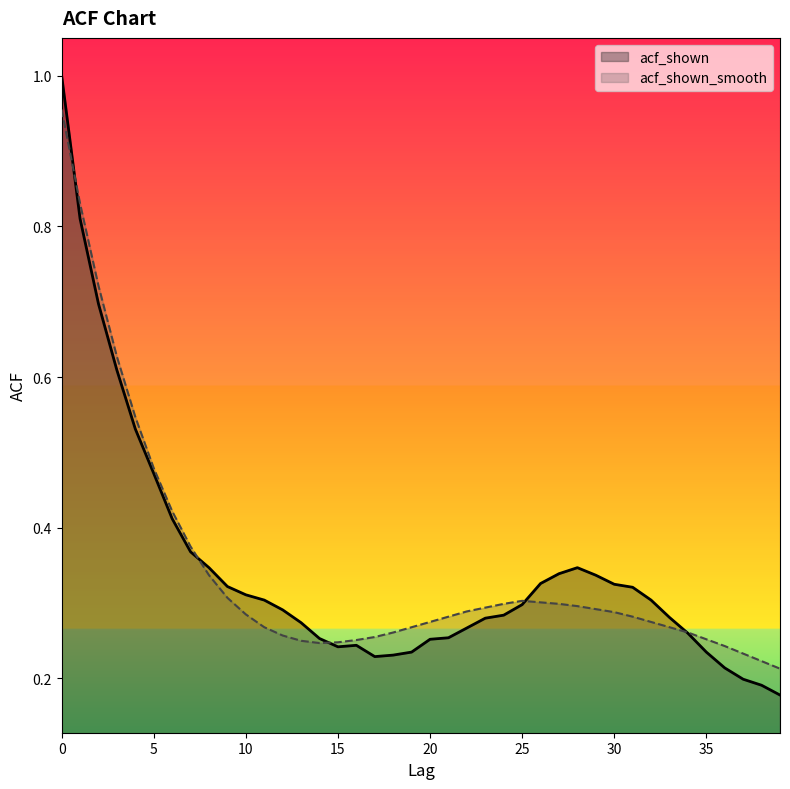

What is the difference between the maximum and second lowest values in the acf_shown series?

0.8